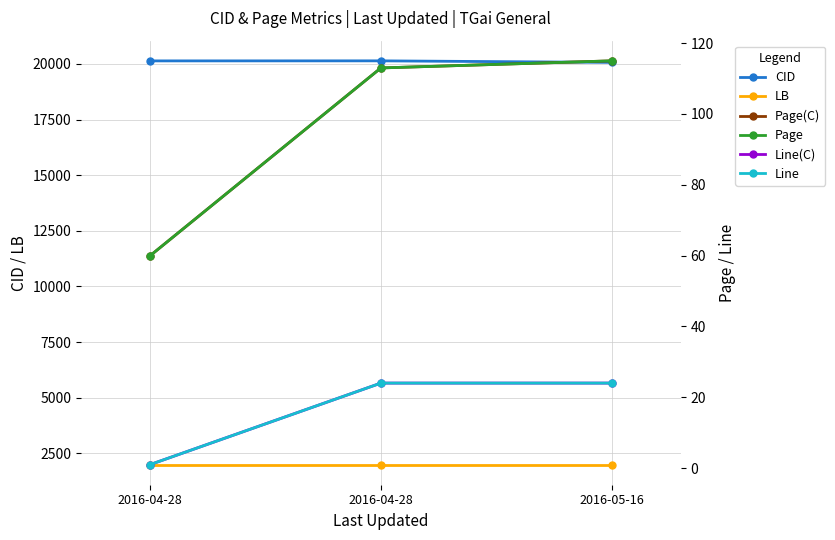

Is the value of Line at 2016-05-16 greater than the value of Page(C) at 2016-04-28?

No